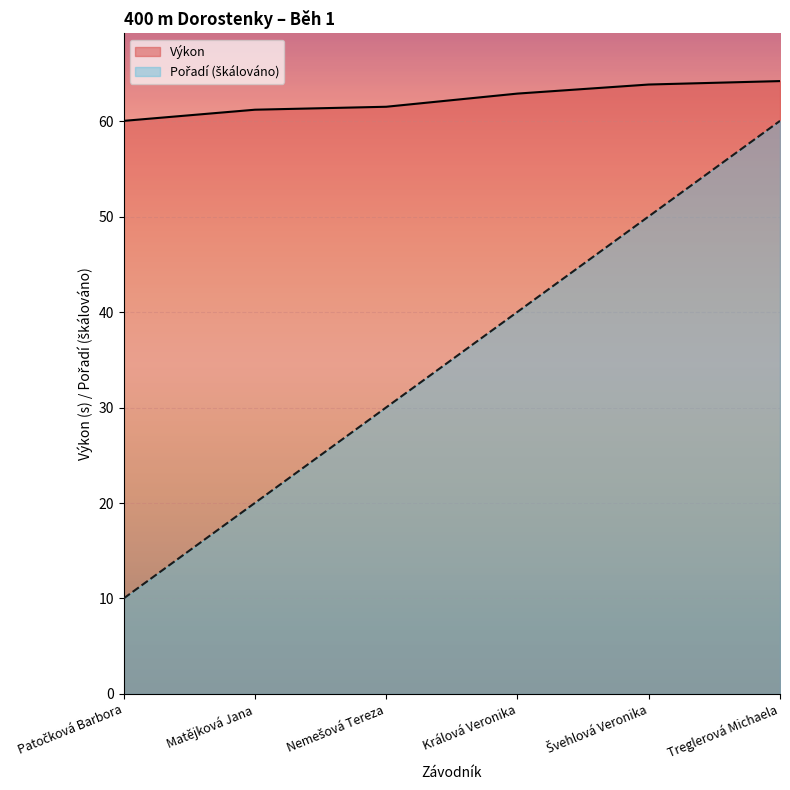

Which category has the highest value across all series?

Treglerová Michaela